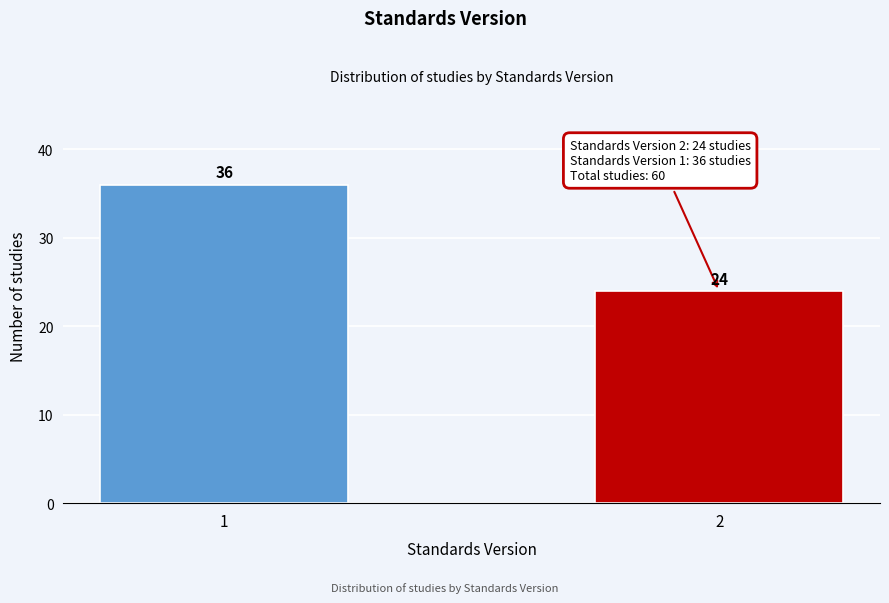

Reading left to right, what are all the values shown in this chart?

1=36	2=24